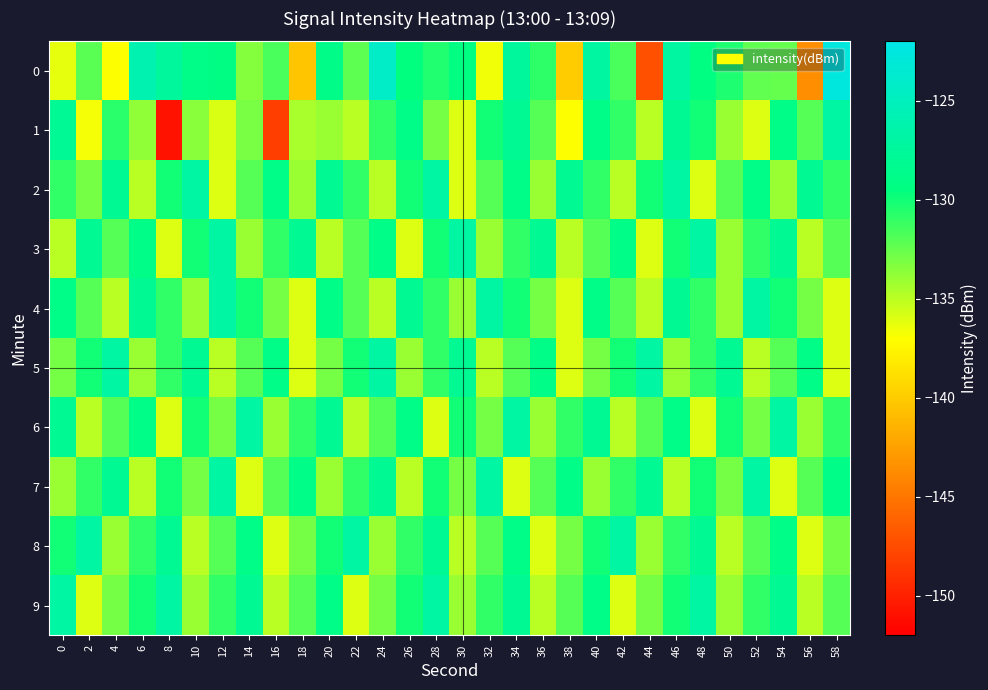

Reading right to left, extract all data points from this chart.

0: 58=-122.6	56=-143.7	54=-132.5	52=-132.3	50=-130.4	48=-129.3	46=-127.1	44=-147.3	42=-131.7	40=-127.1	38=-140.0	36=-130.9	34=-127.5	32=-136.5	30=-129.3	28=-130.5	26=-129.6	24=-124.3	22=-132.2	20=-128.9	18=-140.3	16=-131.7	14=-133.4	12=-129.2	10=-129.0	8=-127.5	6=-126.0	4=-136.9	2=-132.1	0=-136.3
1: 58=-127.0	56=-132.0	54=-129.0	52=-136.0	50=-134.0	48=-130.0	46=-128.0	44=-135.0	42=-131.0	40=-129.0	38=-137.0	36=-132.0	34=-128.0	32=-130.0	30=-136.0	28=-133.0	26=-129.0	24=-131.0	22=-135.0	20=-134.0	18=-134.5	16=-148.3	14=-133.0	12=-135.8	10=-133.5	8=-150.9	6=-133.7	4=-130.8	2=-136.7	0=-127.9
2: 58=-131.0	56=-128.0	54=-134.0	52=-129.0	50=-132.0	48=-136.0	46=-127.0	44=-130.0	42=-135.0	40=-131.0	38=-128.0	36=-134.0	34=-129.0	32=-132.0	30=-136.0	28=-127.0	26=-130.0	24=-135.0	22=-131.0	20=-128.0	18=-134.0	16=-129.0	14=-132.0	12=-136.0	10=-127.0	8=-130.0	6=-135.0	4=-128.0	2=-133.0	0=-131.0
3: 58=-132.0	56=-135.0	54=-128.0	52=-131.0	50=-134.0	48=-127.0	46=-130.0	44=-136.0	42=-129.0	40=-132.0	38=-135.0	36=-128.0	34=-131.0	32=-134.0	30=-127.0	28=-130.0	26=-136.0	24=-129.0	22=-132.0	20=-135.0	18=-128.0	16=-131.0	14=-134.0	12=-127.0	10=-130.0	8=-136.0	6=-129.0	4=-132.0	2=-128.0	0=-135.0
4: 58=-136.0	56=-133.0	54=-130.0	52=-127.0	50=-134.0	48=-131.0	46=-128.0	44=-135.0	42=-132.0	40=-129.0	38=-136.0	36=-133.0	34=-130.0	32=-127.0	30=-134.0	28=-131.0	26=-128.0	24=-135.0	22=-132.0	20=-129.0	18=-136.0	16=-133.0	14=-130.0	12=-127.0	10=-134.0	8=-131.0	6=-128.0	4=-135.0	2=-132.0	0=-129.0
5: 58=-136.0	56=-129.0	54=-132.0	52=-135.0	50=-128.0	48=-131.0	46=-134.0	44=-127.0	42=-130.0	40=-133.0	38=-136.0	36=-129.0	34=-132.0	32=-135.0	30=-128.0	28=-131.0	26=-134.0	24=-127.0	22=-130.0	20=-133.0	18=-136.0	16=-129.0	14=-132.0	12=-135.0	10=-128.0	8=-131.0	6=-134.0	4=-127.0	2=-130.0	0=-133.0
6: 58=-131.0	56=-134.0	54=-127.0	52=-133.0	50=-130.0	48=-136.0	46=-129.0	44=-132.0	42=-135.0	40=-128.0	38=-131.0	36=-134.0	34=-127.0	32=-133.0	30=-130.0	28=-136.0	26=-129.0	24=-132.0	22=-135.0	20=-128.0	18=-131.0	16=-134.0	14=-127.0	12=-133.0	10=-130.0	8=-136.0	6=-129.0	4=-132.0	2=-135.0	0=-128.0
7: 58=-129.0	56=-132.0	54=-136.0	52=-127.0	50=-133.0	48=-130.0	46=-135.0	44=-128.0	42=-131.0	40=-134.0	38=-129.0	36=-132.0	34=-136.0	32=-127.0	30=-133.0	28=-130.0	26=-135.0	24=-128.0	22=-131.0	20=-134.0	18=-129.0	16=-132.0	14=-136.0	12=-127.0	10=-133.0	8=-130.0	6=-135.0	4=-128.0	2=-131.0	0=-134.0
8: 58=-133.0	56=-136.0	54=-129.0	52=-132.0	50=-135.0	48=-128.0	46=-131.0	44=-134.0	42=-127.0	40=-130.0	38=-133.0	36=-136.0	34=-129.0	32=-132.0	30=-135.0	28=-128.0	26=-131.0	24=-134.0	22=-127.0	20=-130.0	18=-133.0	16=-136.0	14=-129.0	12=-132.0	10=-135.0	8=-128.0	6=-131.0	4=-134.0	2=-127.0	0=-130.0
9: 58=-132.0	56=-135.0	54=-128.0	52=-131.0	50=-134.0	48=-127.0	46=-130.0	44=-133.0	42=-136.0	40=-129.0	38=-132.0	36=-135.0	34=-128.0	32=-131.0	30=-134.0	28=-127.0	26=-130.0	24=-133.0	22=-136.0	20=-129.0	18=-132.0	16=-135.0	14=-128.0	12=-131.0	10=-134.0	8=-127.0	6=-130.0	4=-133.0	2=-136.0	0=-127.0